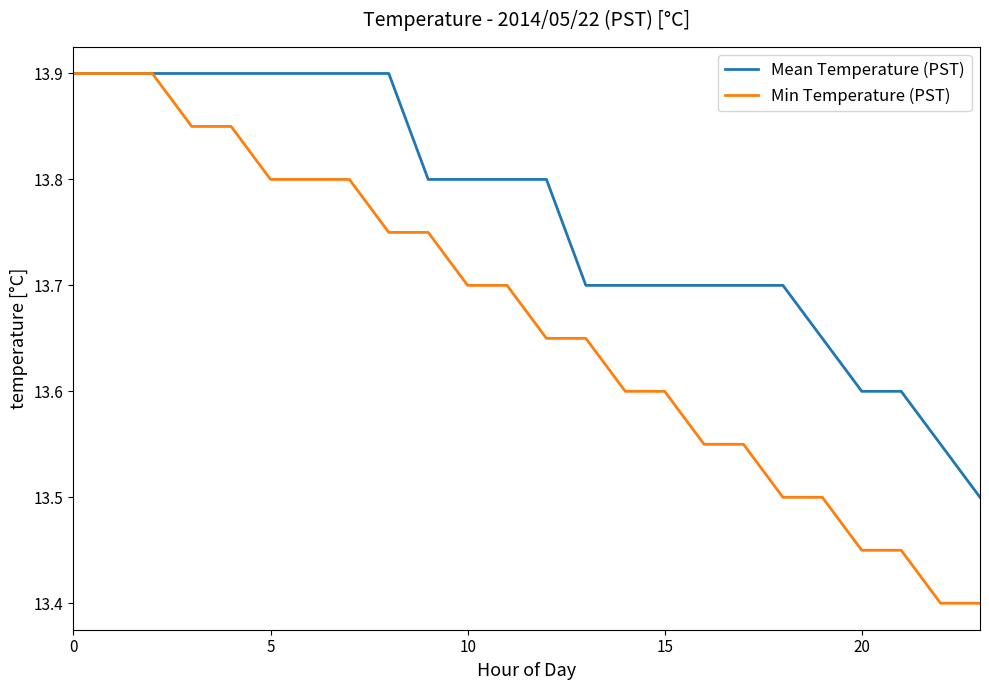

What is the maximum value for Min Temperature (PST)?

13.9